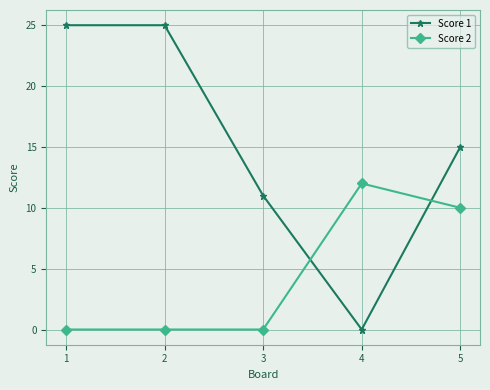

How many lines are shown in the chart?

2